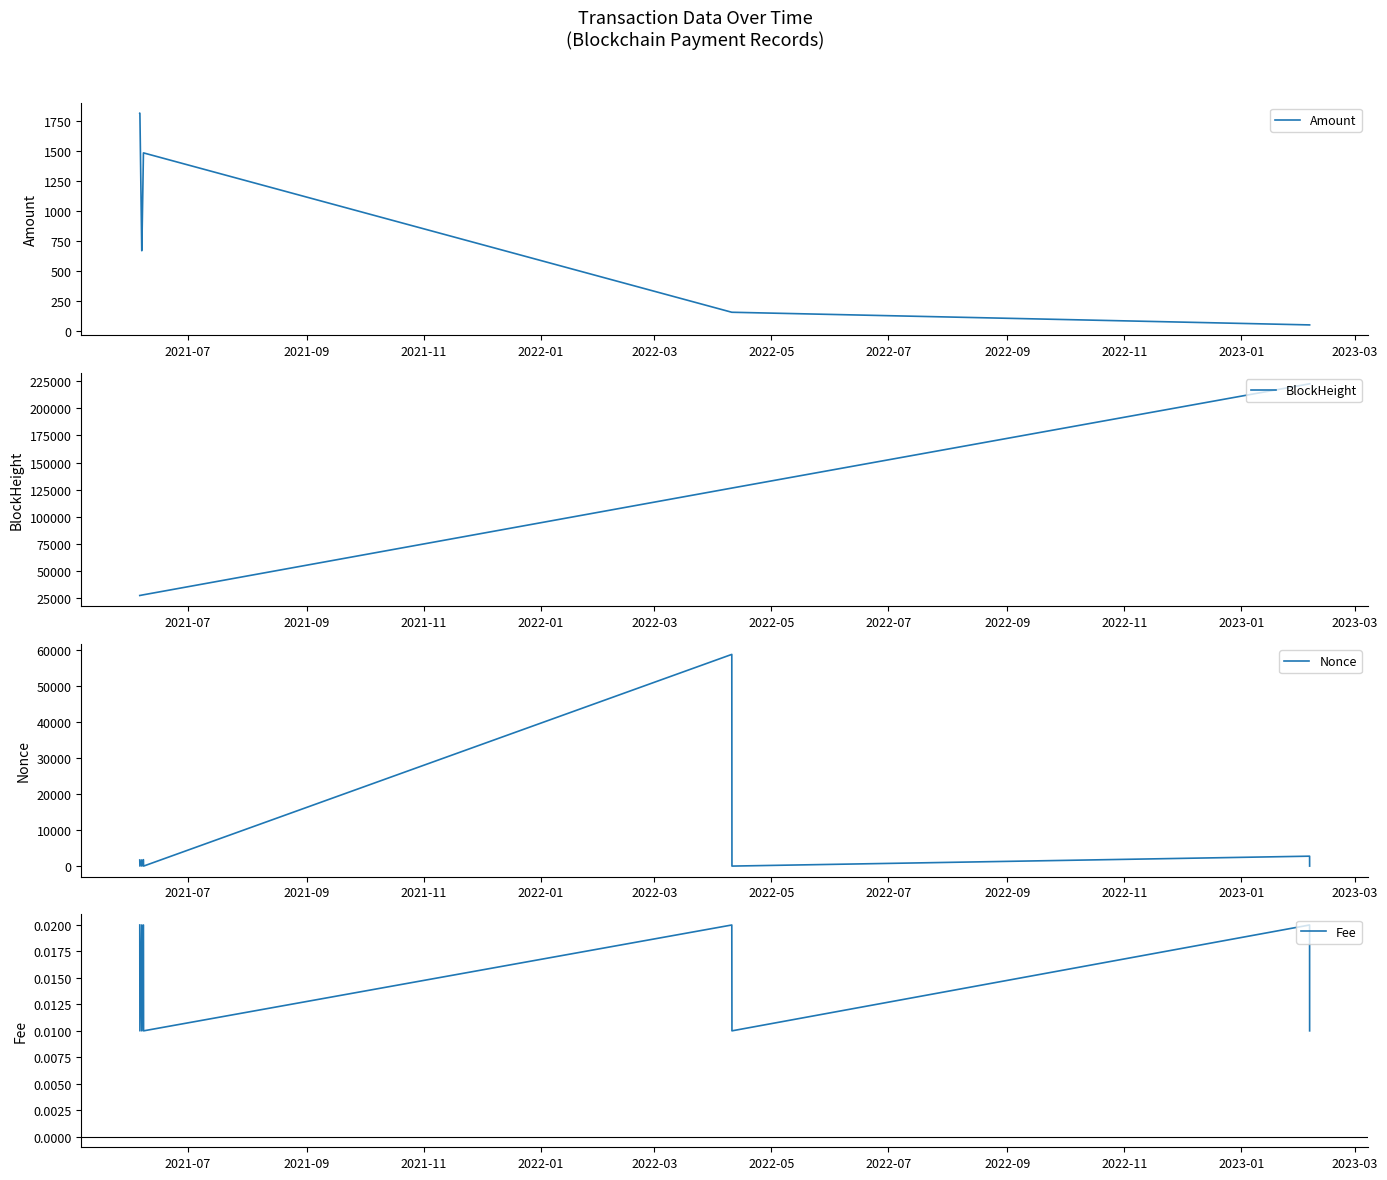

What is the minimum value for Amount?

54.1